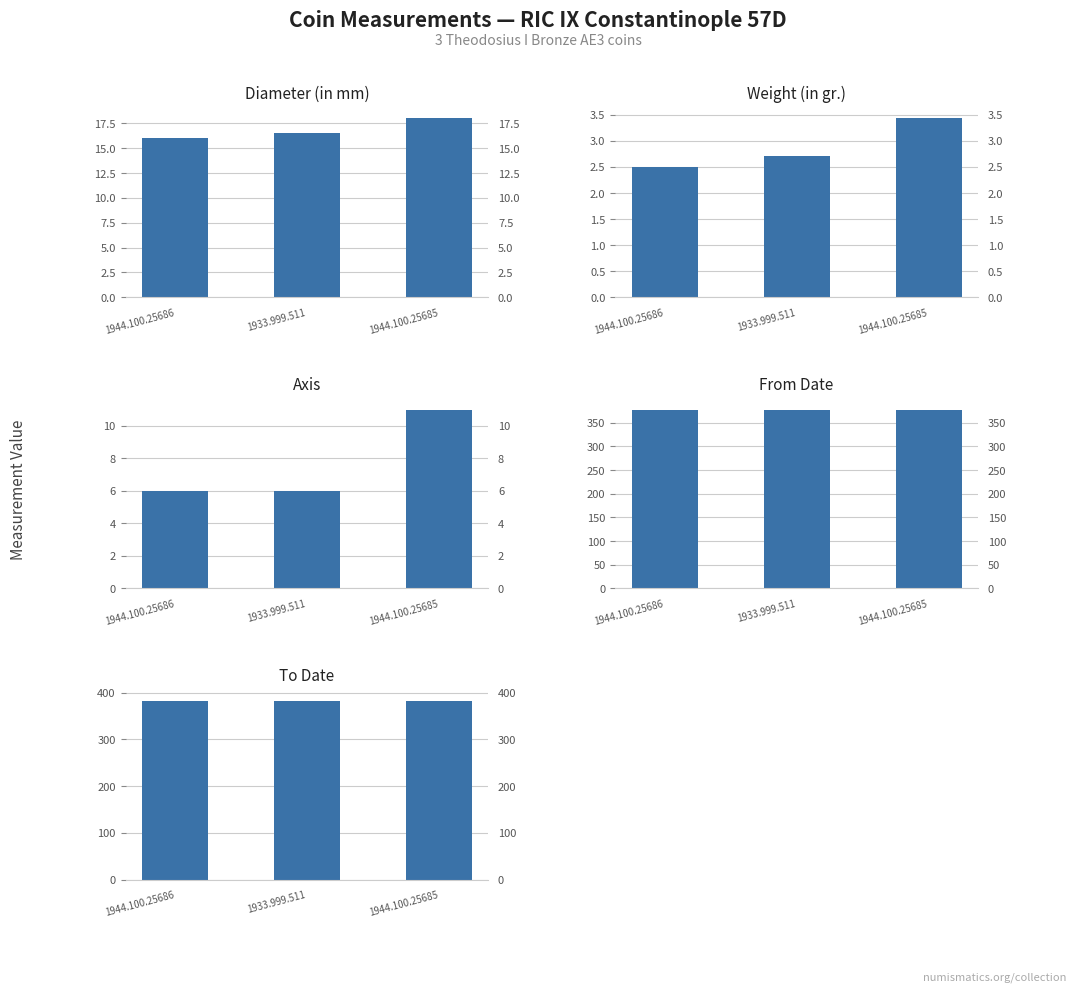

The To Date series shows 383.0 at 1944.100.25686. True or false?

True